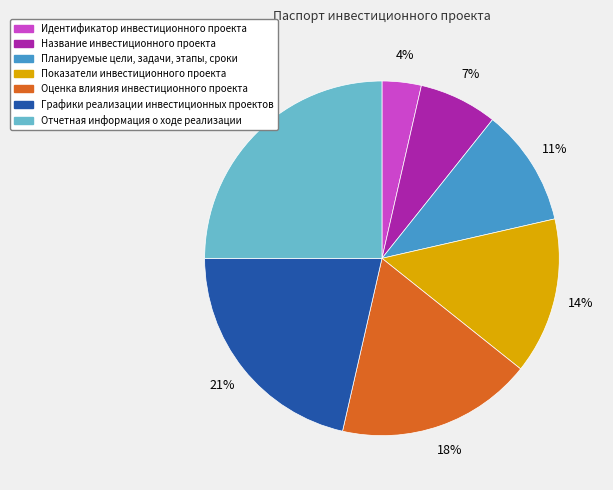

Is the sum of Название инвестиционного проекта and Оценка влияния инвестиционного проекта greater than half?

No